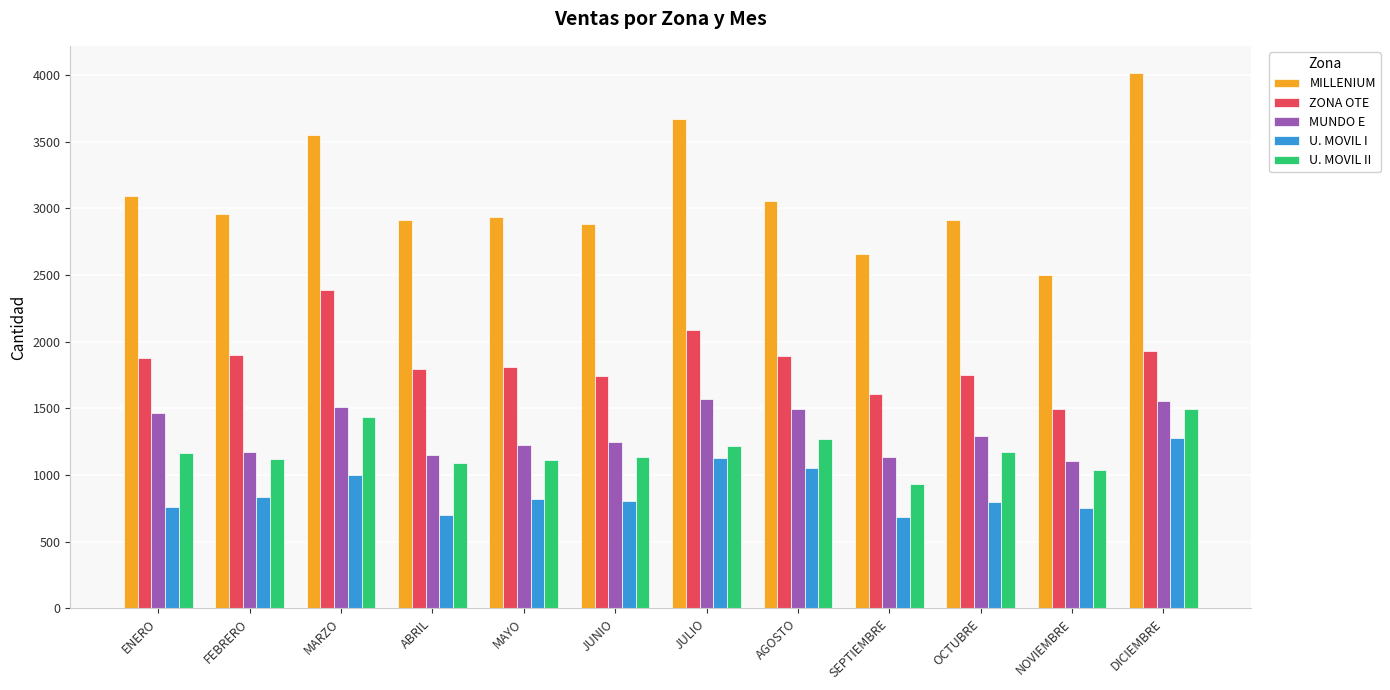

At SEPTIEMBRE, list the series in order from smallest to largest.

U. MOVIL I, U. MOVIL II, MUNDO E, ZONA OTE, MILLENIUM